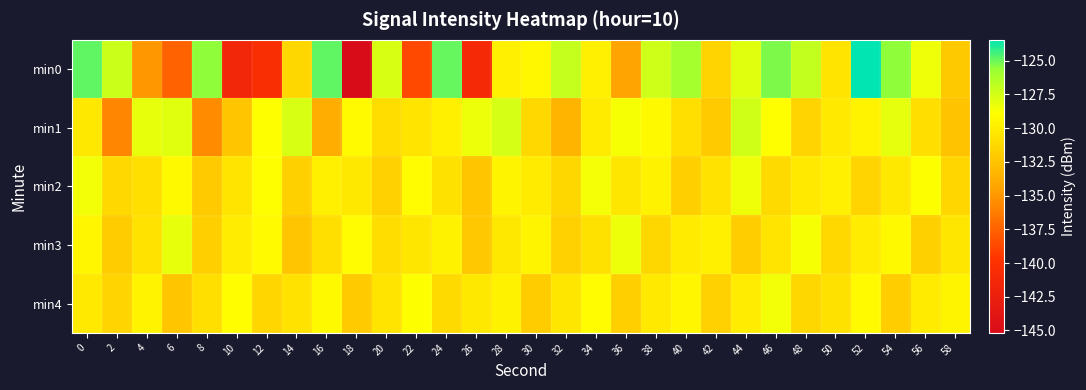

Between 48 and 58, which is larger?

48